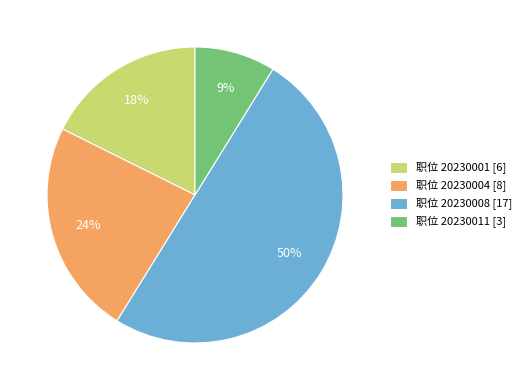

Rank the categories by value from lowest to highest.

职位 20230011 [3], 职位 20230001 [6], 职位 20230004 [8], 职位 20230008 [17]